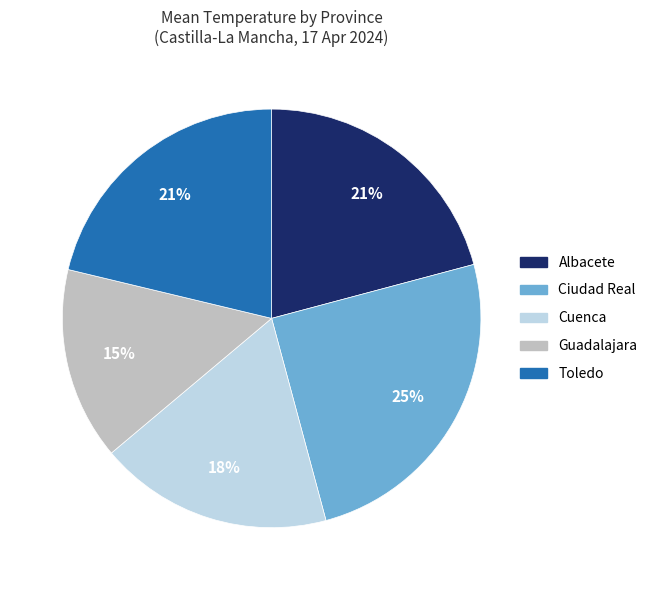

Do Guadalajara and Ciudad Real together represent more than half of the pie?

No